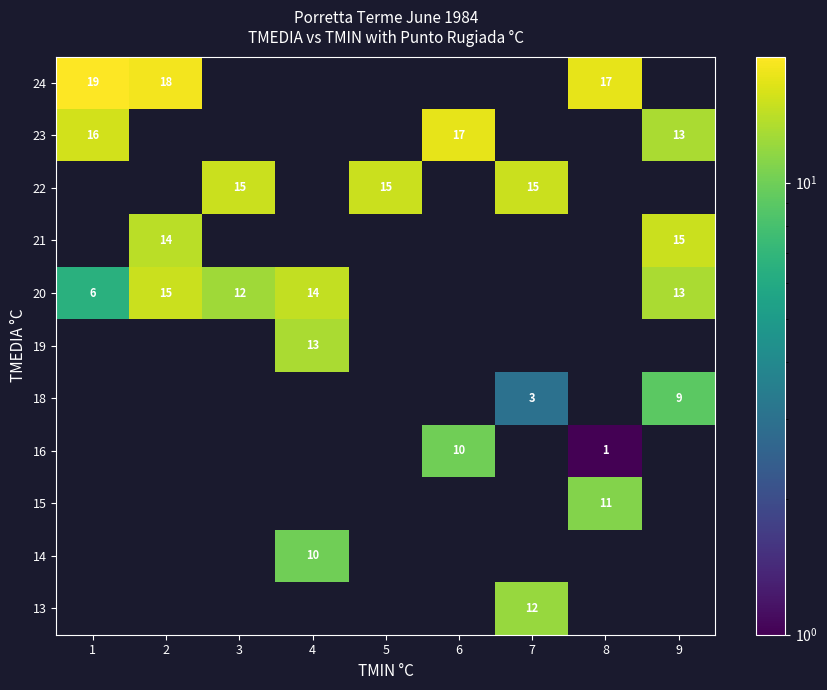

The value of 18 at 9 is 9. True or false?

True